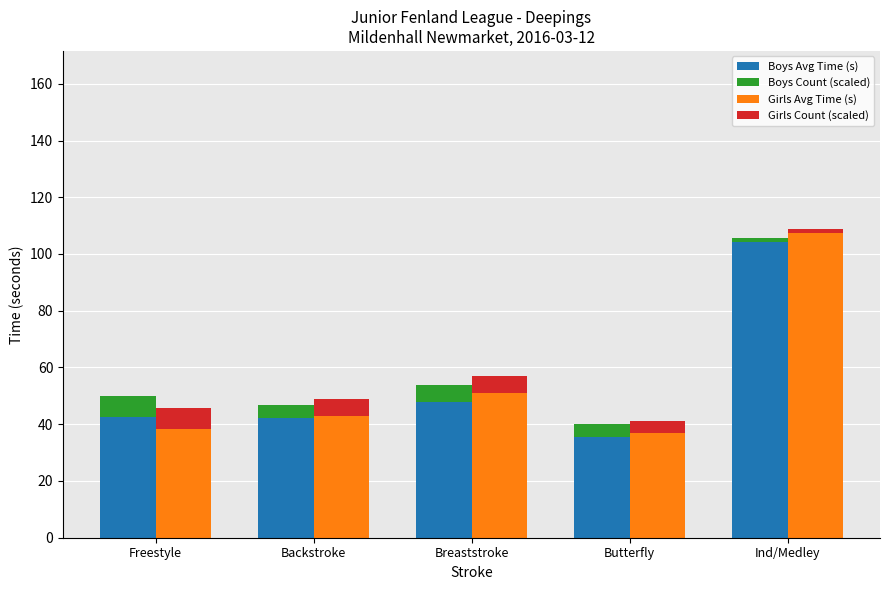

Read the Boys Avg Time (s) value at Breaststroke.

47.9